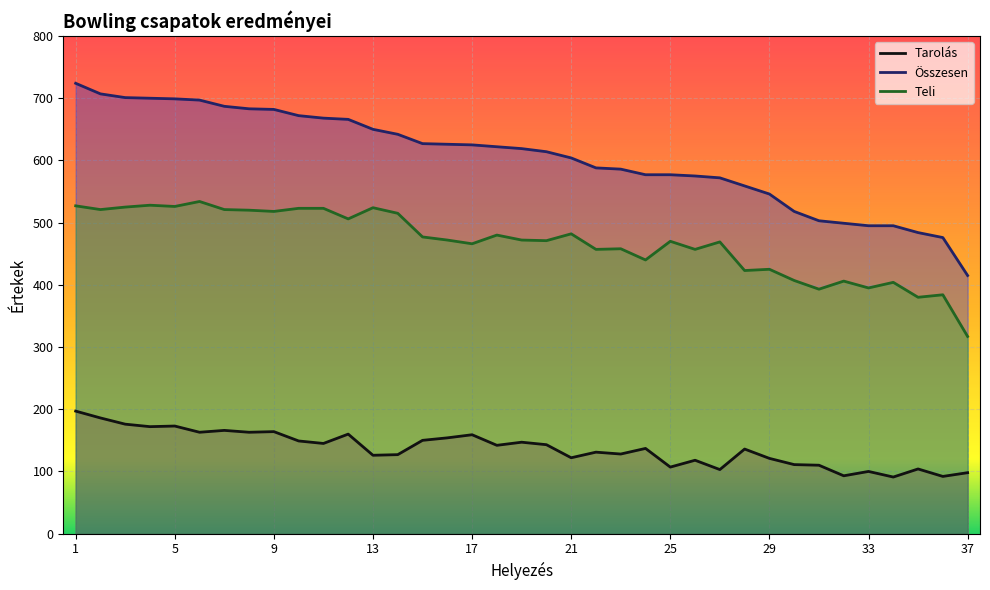

Is it true that Összesen equals 332 at 18?

False